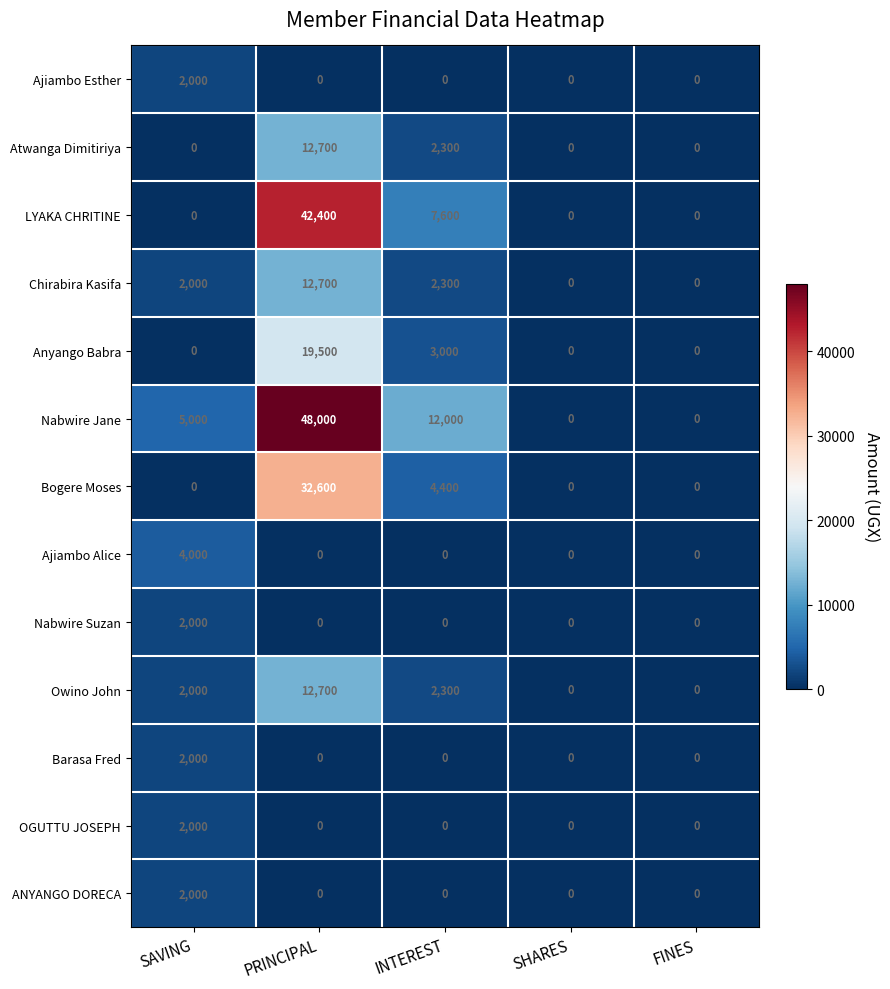

At which category is the sum across all series the highest?

PRINCIPAL